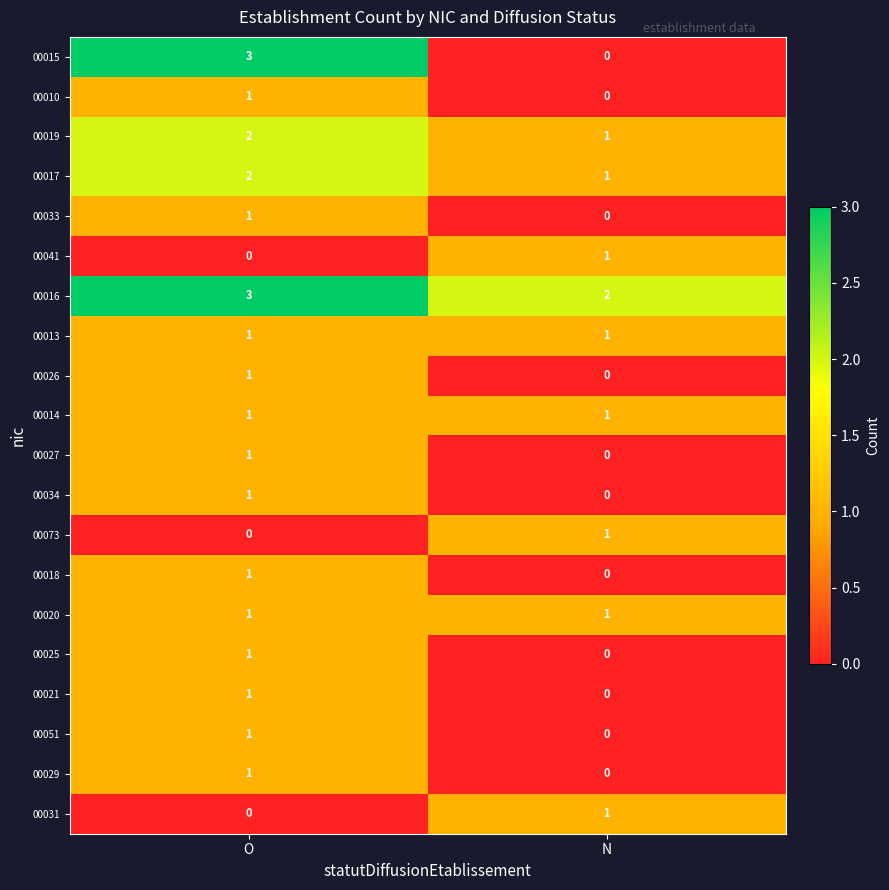

Which series has the largest total across all categories?

00016